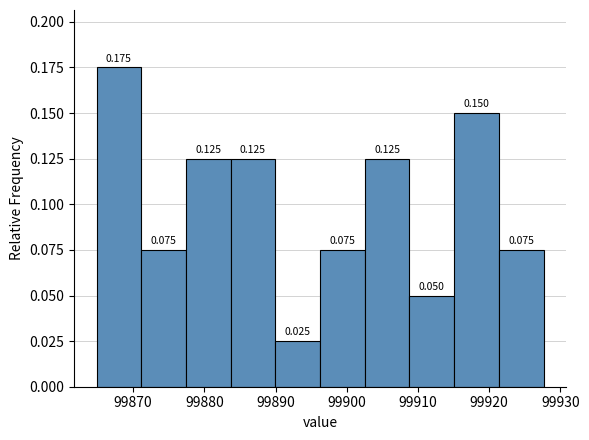

Reading left to right, list every bar in this chart as the range it spans on the x-axis followed by its height. The bar edges are not printed on the chart, so give them approximately, as read against the axis.

99865 to 99871: 0.175
99871 to 99877: 0.075
99877 to 99884: 0.125
99884 to 99890: 0.125
99890 to 99896: 0.025
99896 to 99903: 0.075
99903 to 99909: 0.125
99909 to 99915: 0.050
99915 to 99921: 0.150
99921 to 99928: 0.075